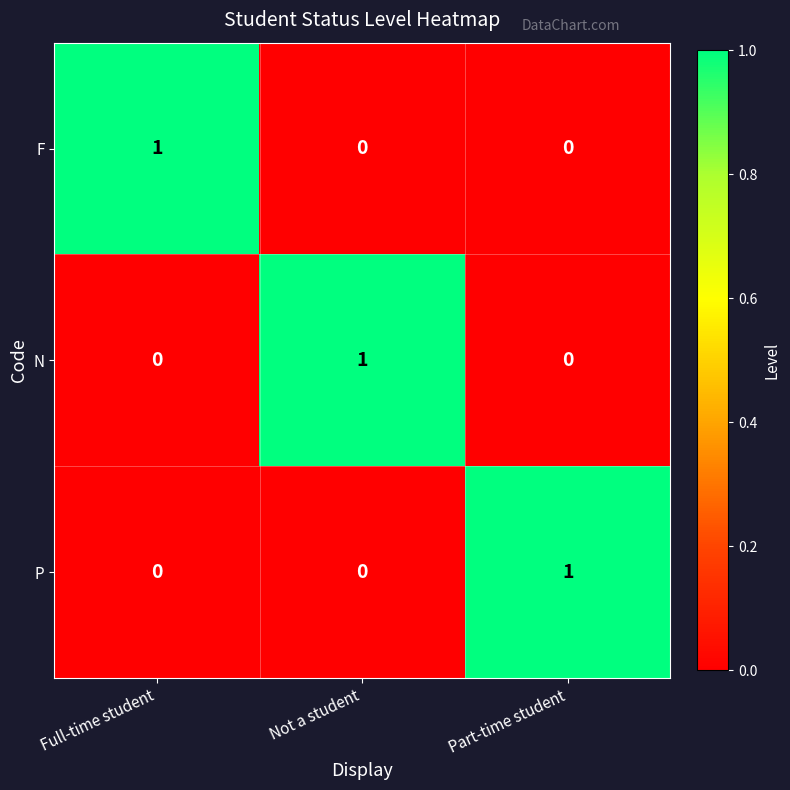

Which category has the highest value in the N series?

Not a student